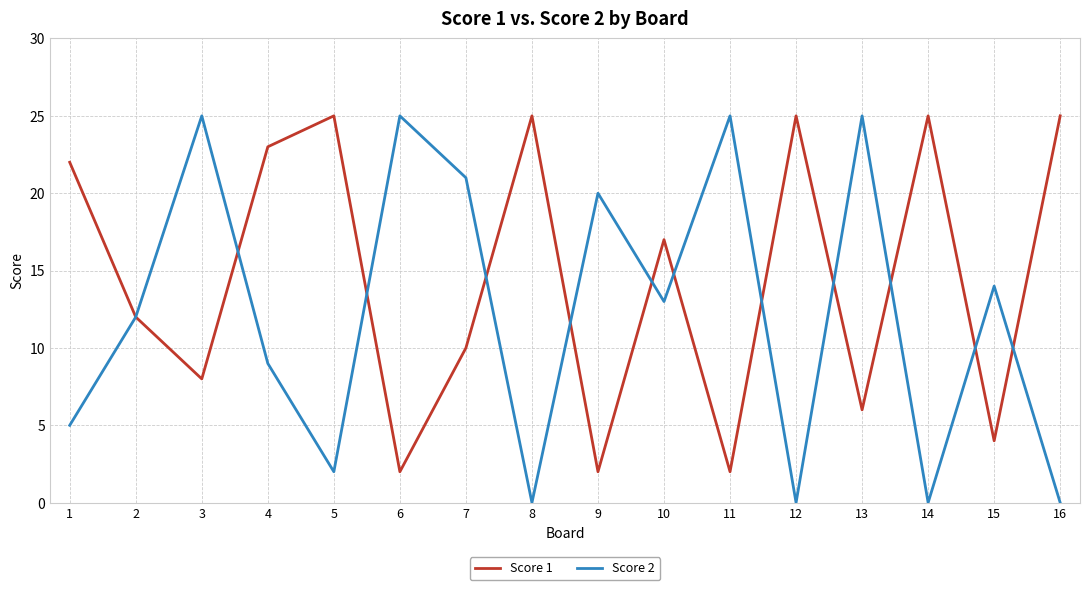

What is the difference between the maximum and minimum values in the Score 2 series?

25